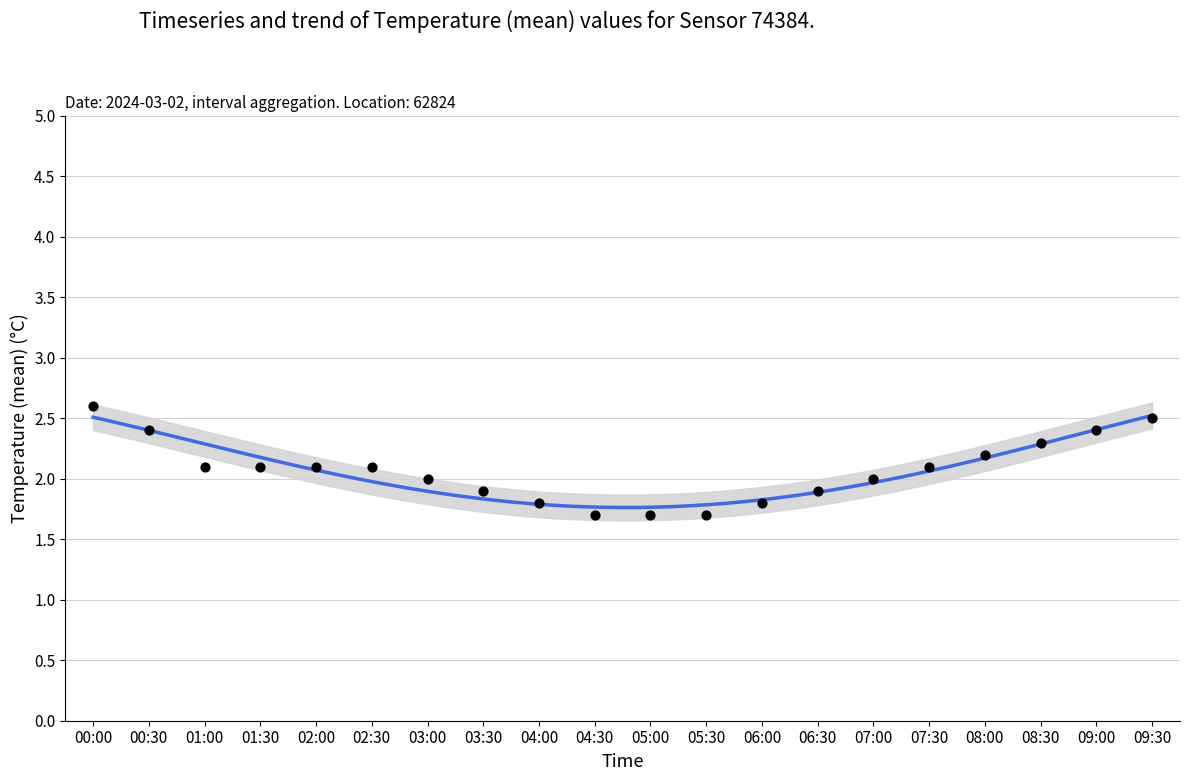

What is the change in value from 05:30 to 09:30?

+0.8